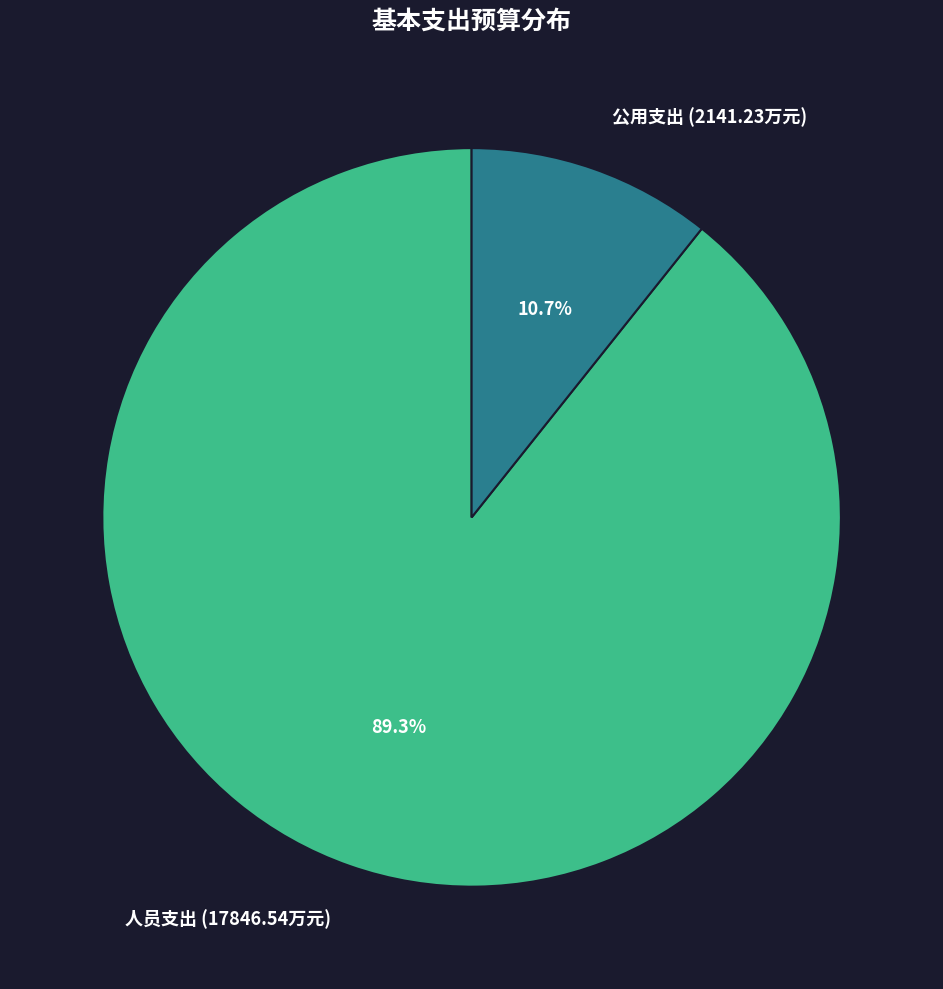

How many slices are in this pie chart?

2